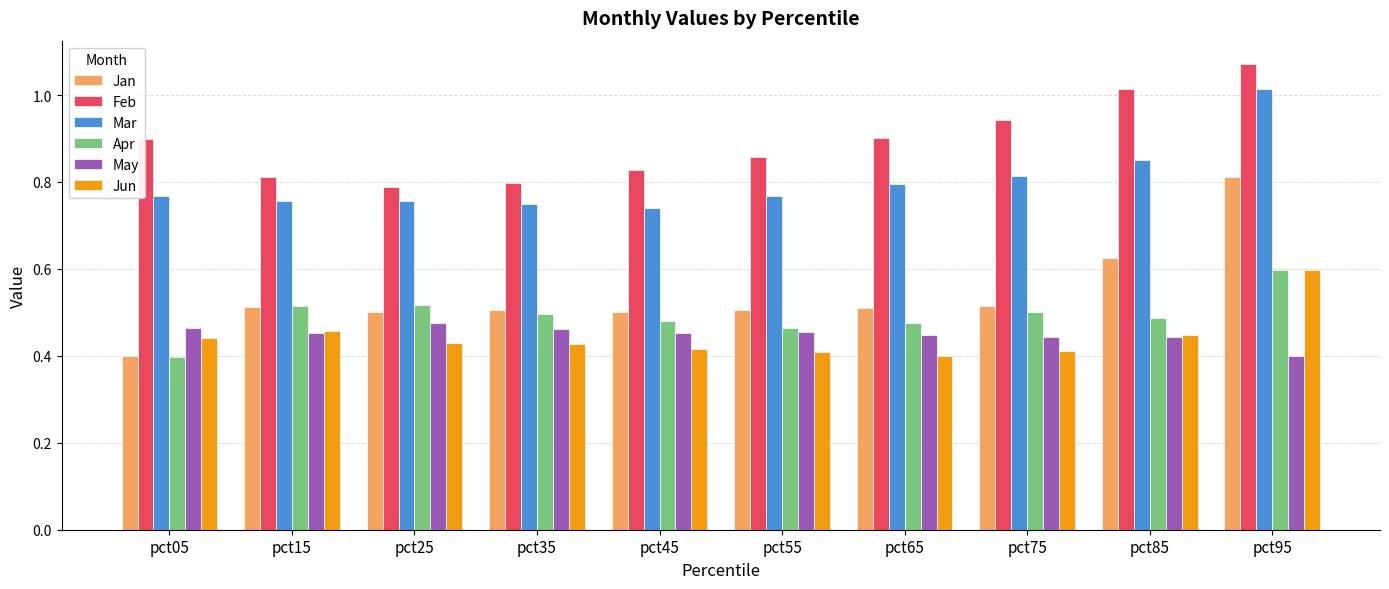

What is the difference between the maximum and minimum values in the Feb series?

0.3